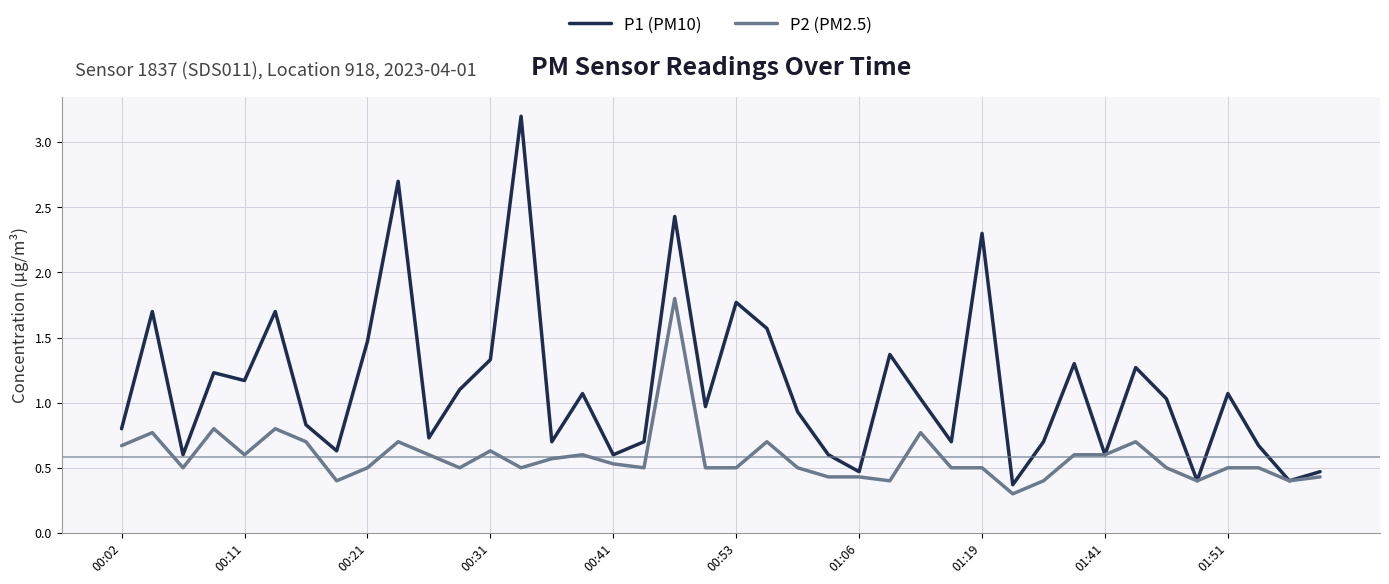

Reading left to right, transcribe all the data shown in this chart.

P1 (PM10): 0.8	1.7	0.6	1.2	1.2	1.7	0.8	0.6	1.5	2.7	0.7	1.1	1.3	3.2	0.7	1.1	0.6	0.7	2.4	1.0	1.8	1.6	0.9	0.6	0.5	1.4	1.0	0.7	2.3	0.4	0.7	1.3	0.6	1.3	1.0	0.4	1.1	0.7	0.4	0.5
P2 (PM2.5): 0.7	0.8	0.5	0.8	0.6	0.8	0.7	0.4	0.5	0.7	0.6	0.5	0.6	0.5	0.6	0.6	0.5	0.5	1.8	0.5	0.5	0.7	0.5	0.4	0.4	0.4	0.8	0.5	0.5	0.3	0.4	0.6	0.6	0.7	0.5	0.4	0.5	0.5	0.4	0.4